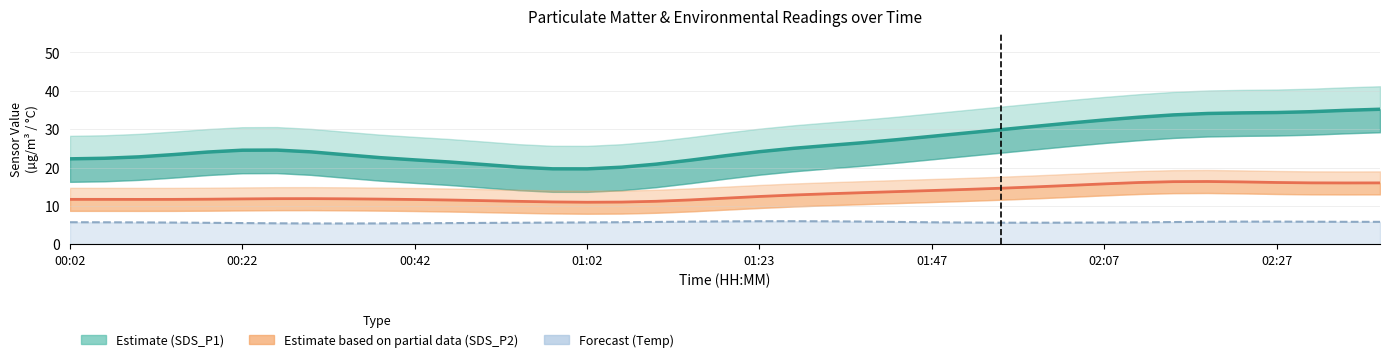

True or false: Estimate (SDS_P1) and Estimate based on partial data (SDS_P2) cross at least once.

False